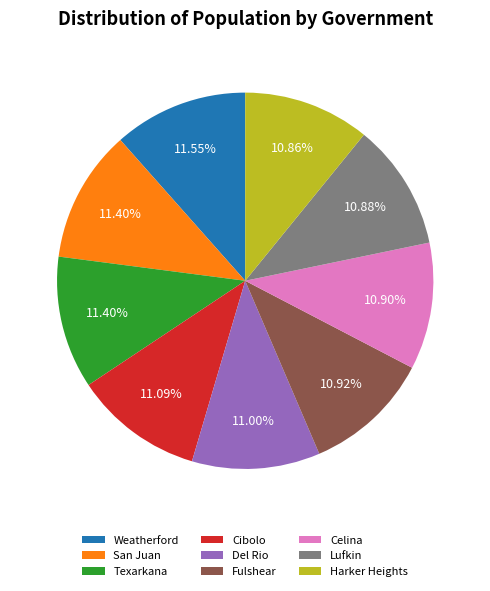

To the nearest percent, what is the difference between the largest and smallest slice percentages?

1%